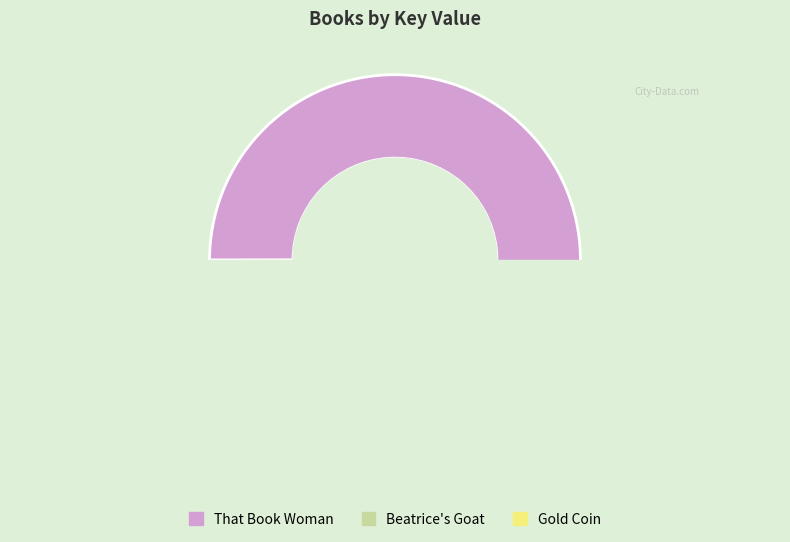

Which slice is the smallest?

Gold Coin